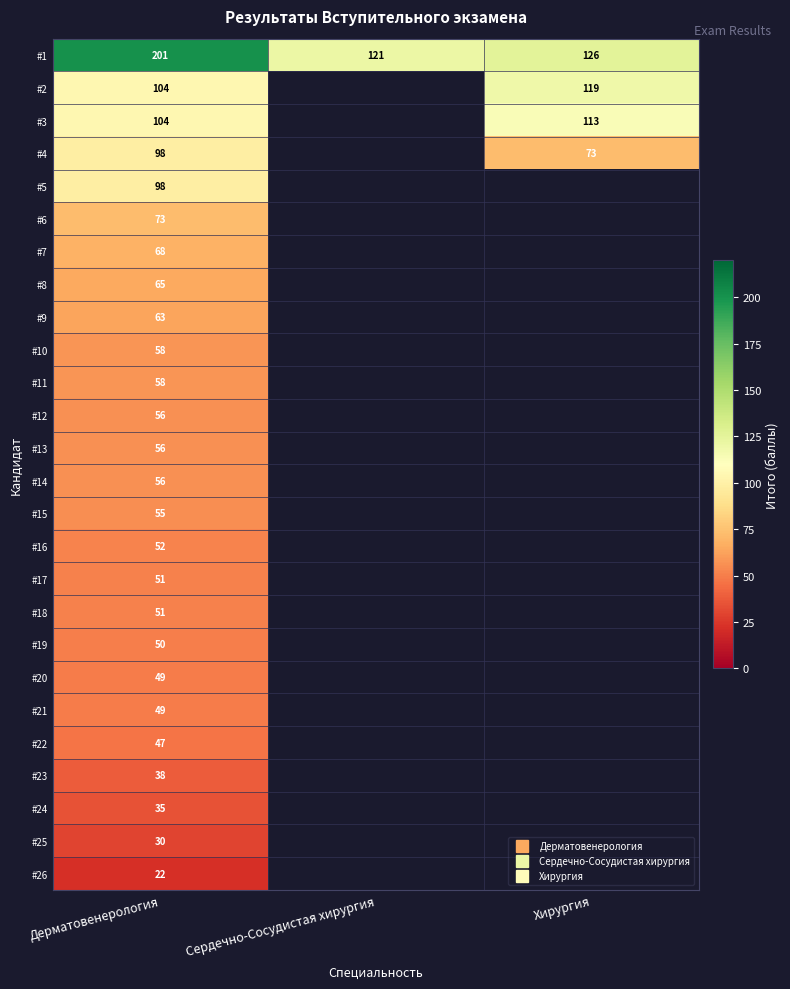

True or false: #16 has a value of 52.0 at Дерматовенерология.

True